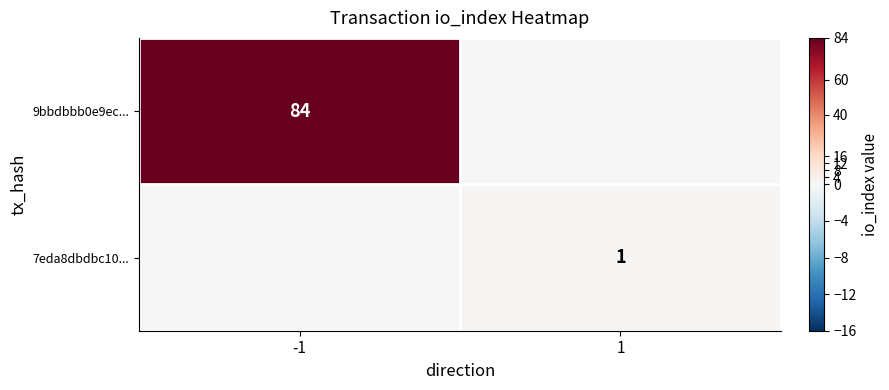

Is it true that 9bbdbbb0e9ec... equals 28 at -1?

False